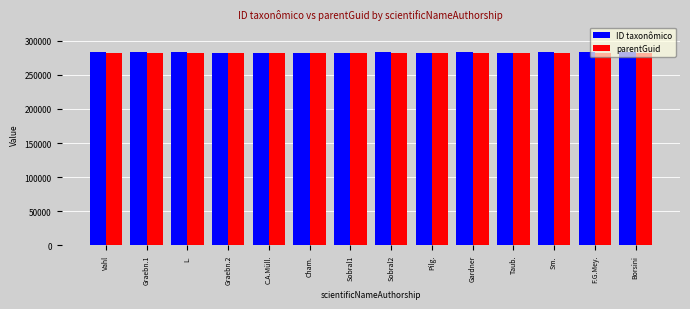

Read the parentGuid value at Cham..

282661